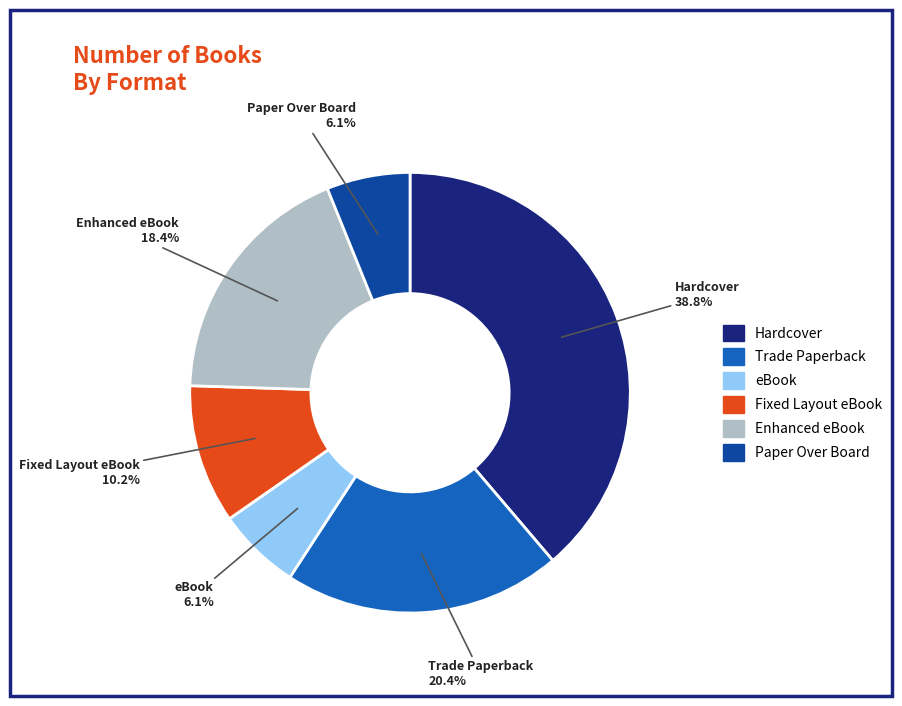

Combined, what portion of the pie is Trade Paperback and Hardcover?

59.2%